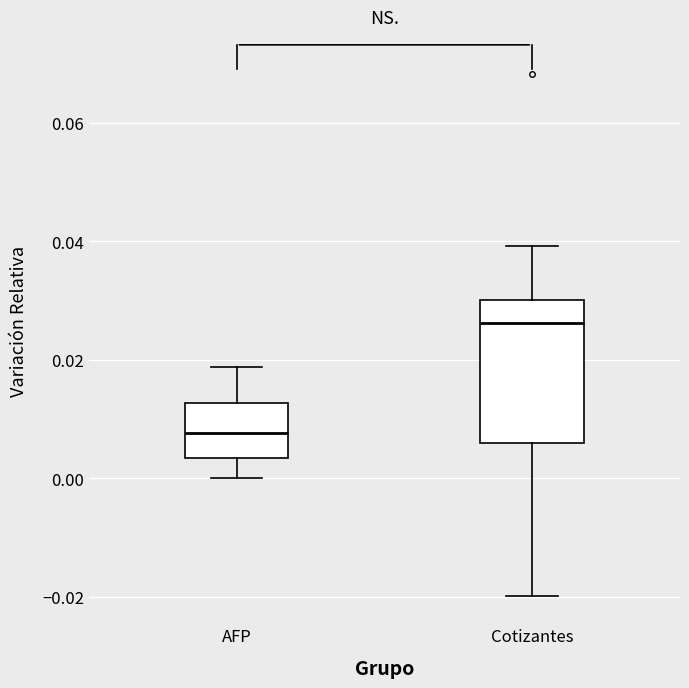

Reading left to right, read every box against the y-axis: the position of its median line, the range the box covers, and the ends of its whiskers. The values are not printed on the chart, so give them approximately, as read against the axis.

AFP: median 0.008, box 0.004 to 0.012, whiskers 0.000 to 0.018
Cotizantes: median 0.026, box 0.006 to 0.030, whiskers -0.020 to 0.040